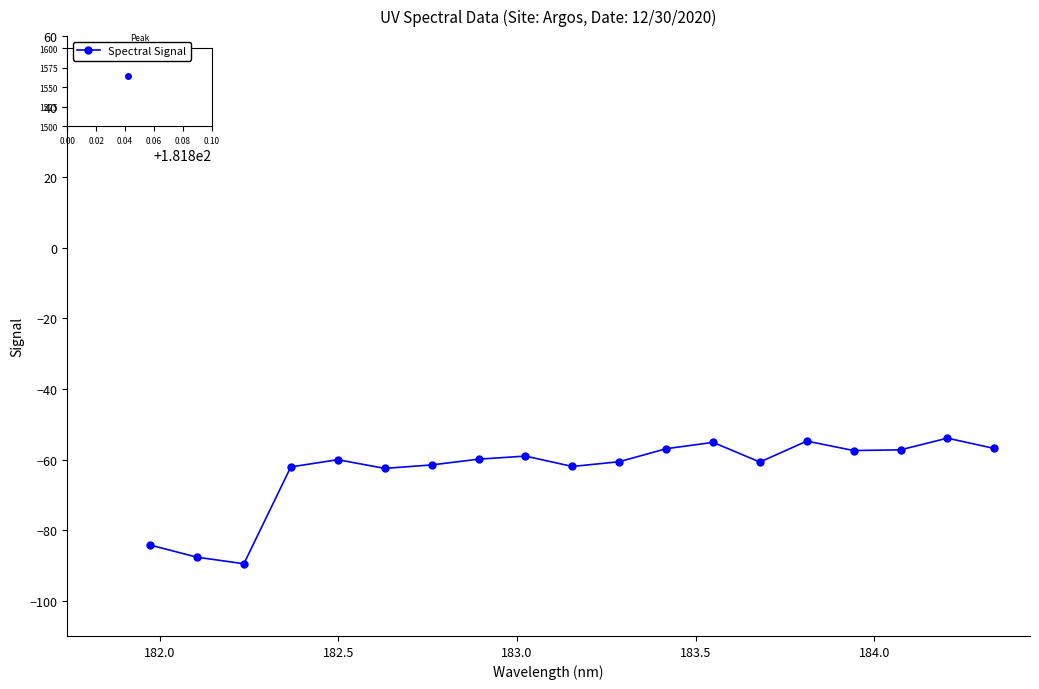

What is the greatest value displayed?

-53.9